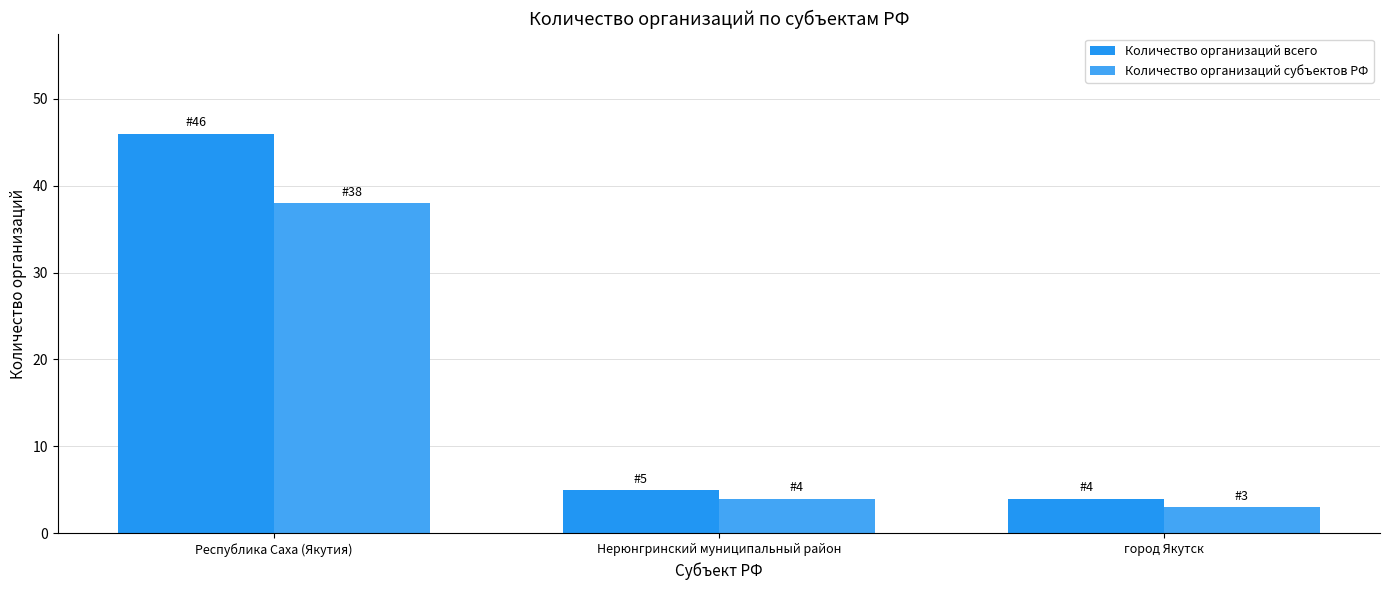

Where does the Количество организаций всего series first go above 5?

Республика Саха (Якутия)